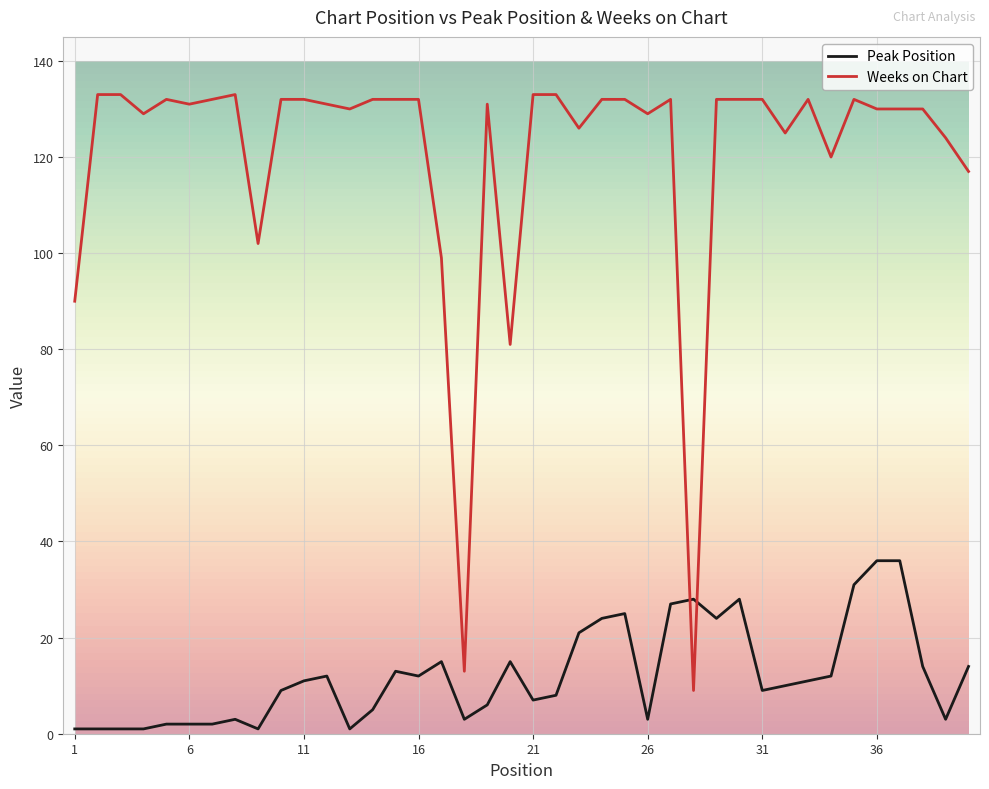

Which series has the widest spread of values?

Weeks on Chart